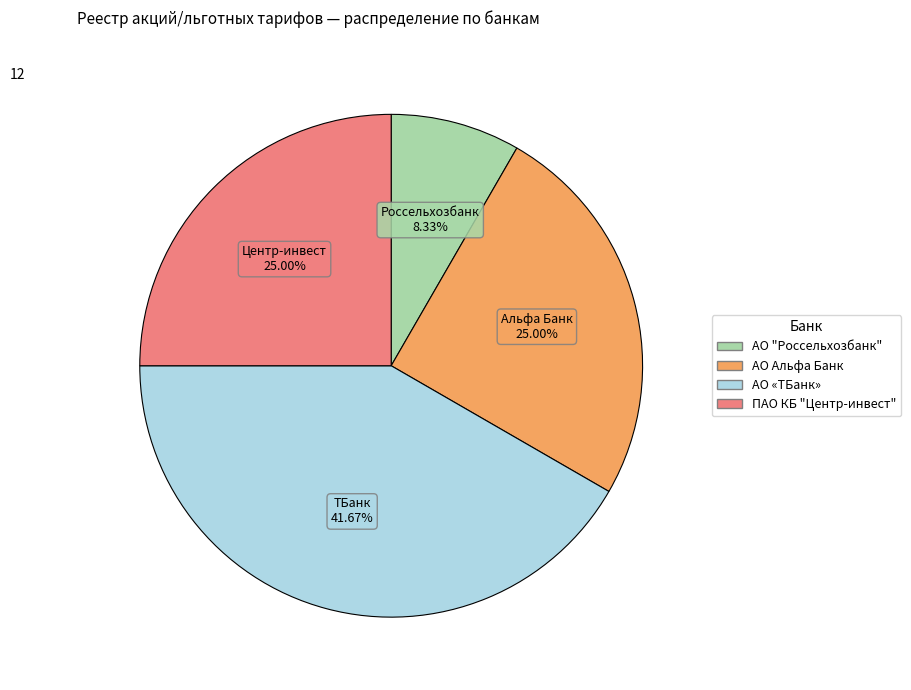

Does ПАО КБ "Центр-инвест" account for over 50% of the chart?

No